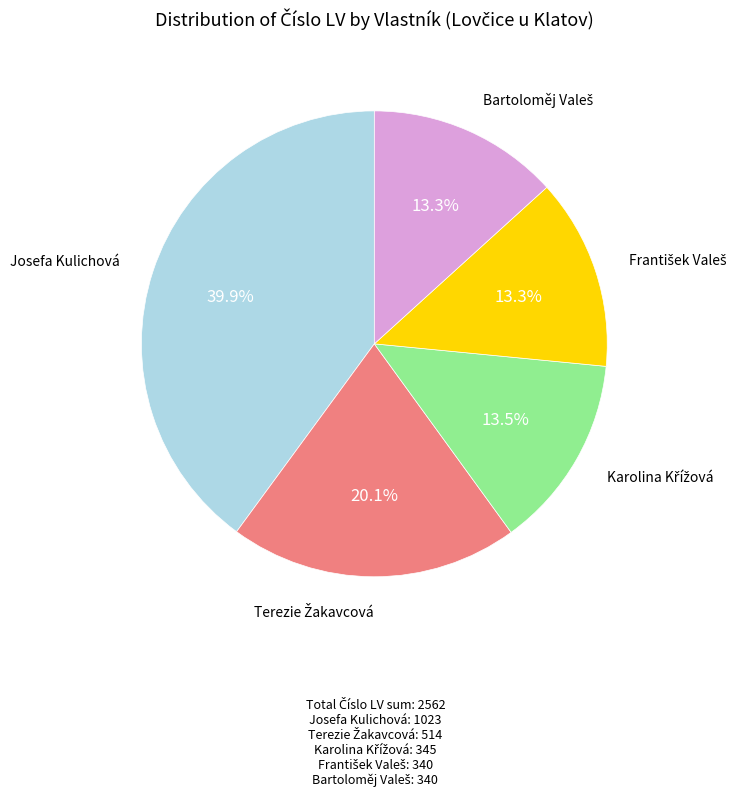

Does any single category account for the majority?

No